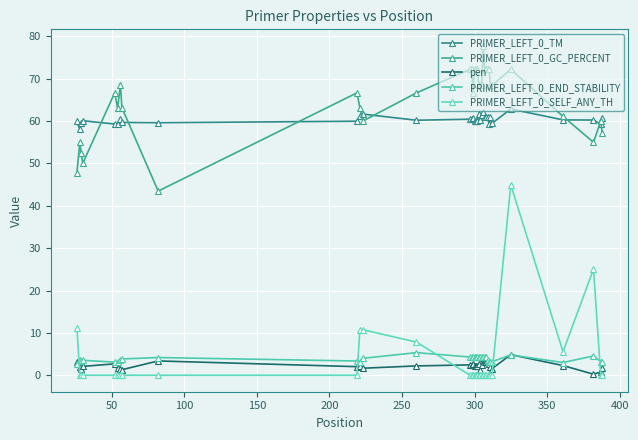

After their last crossing, which series has the higher values: pen or PRIMER_LEFT_0_END_STABILITY?

PRIMER_LEFT_0_END_STABILITY